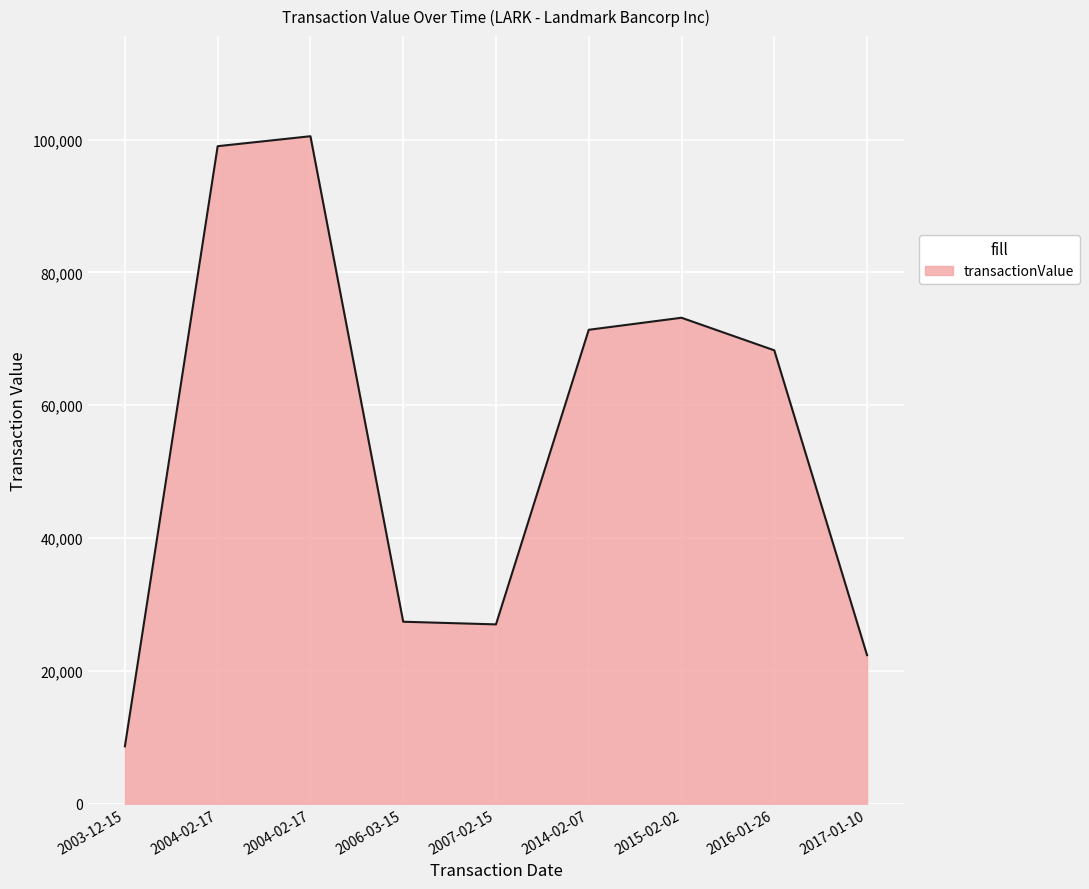

At which category does the data reach its first local valley?

2007-02-15